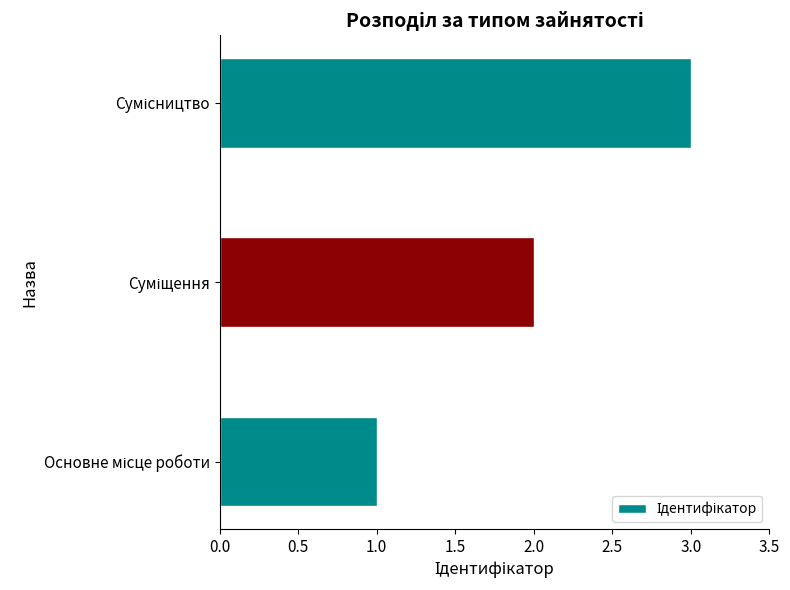

What is the maximum value shown in the chart?

3